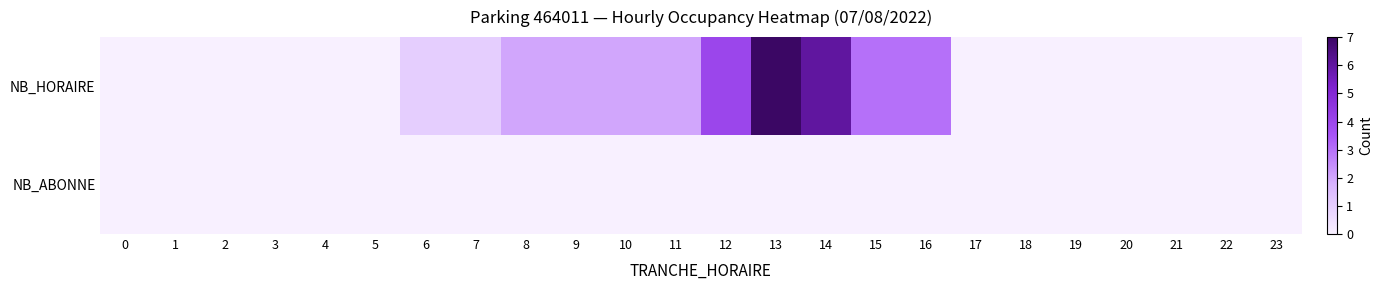

How many distinct data groups are displayed?

2